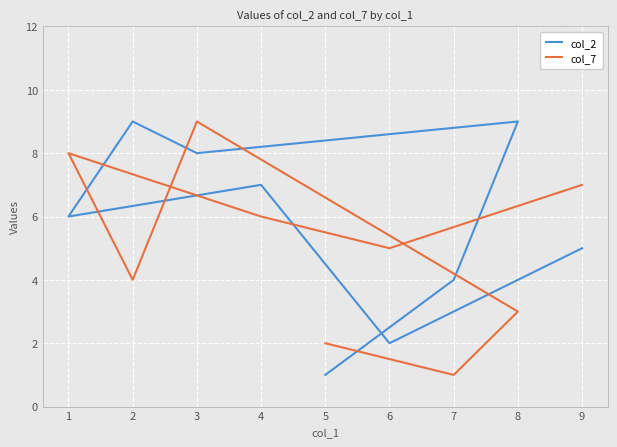

The col_7 series shows 8 at 1. True or false?

True